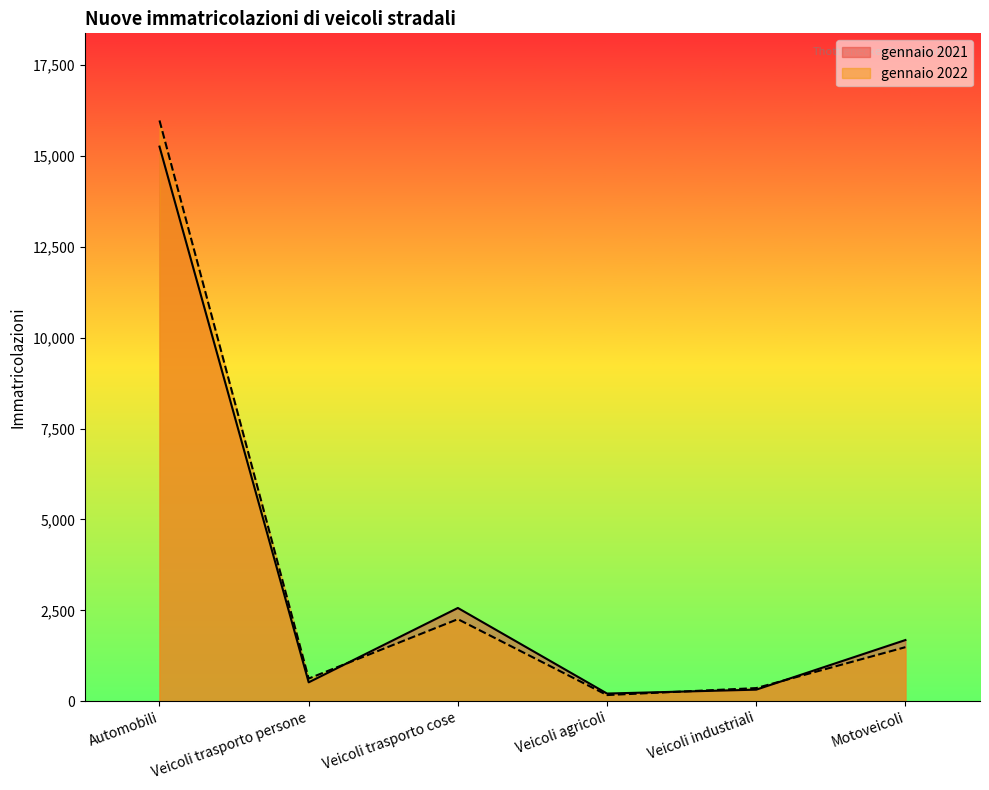

How many lines are shown in the chart?

2